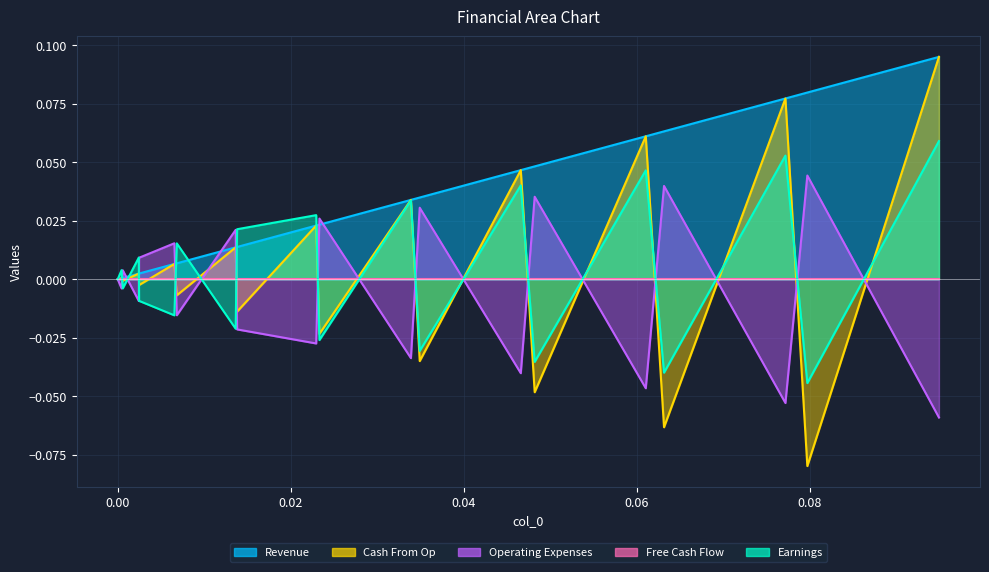

True or false: Cash From Op and Revenue cross at least once.

False